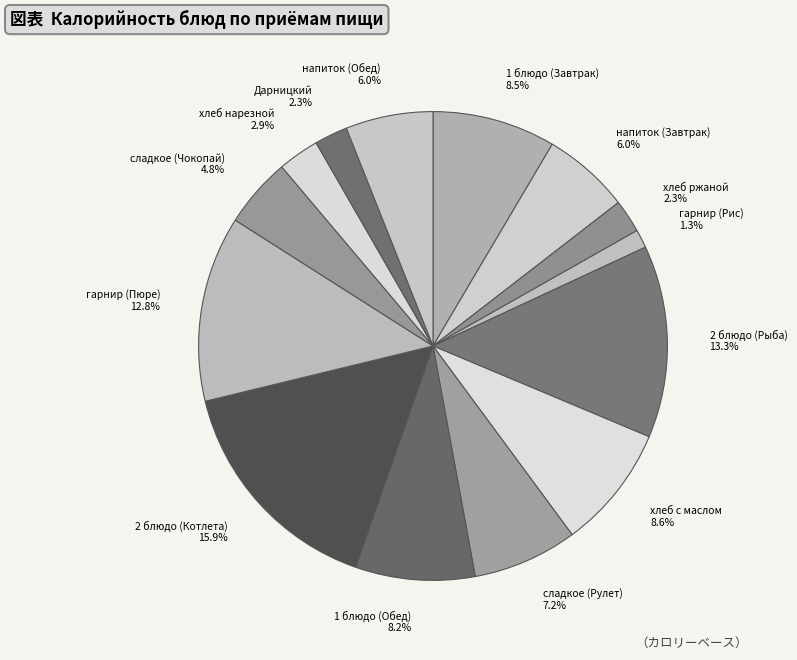

What is the smallest slice in the pie chart?

гарнир (Рис)